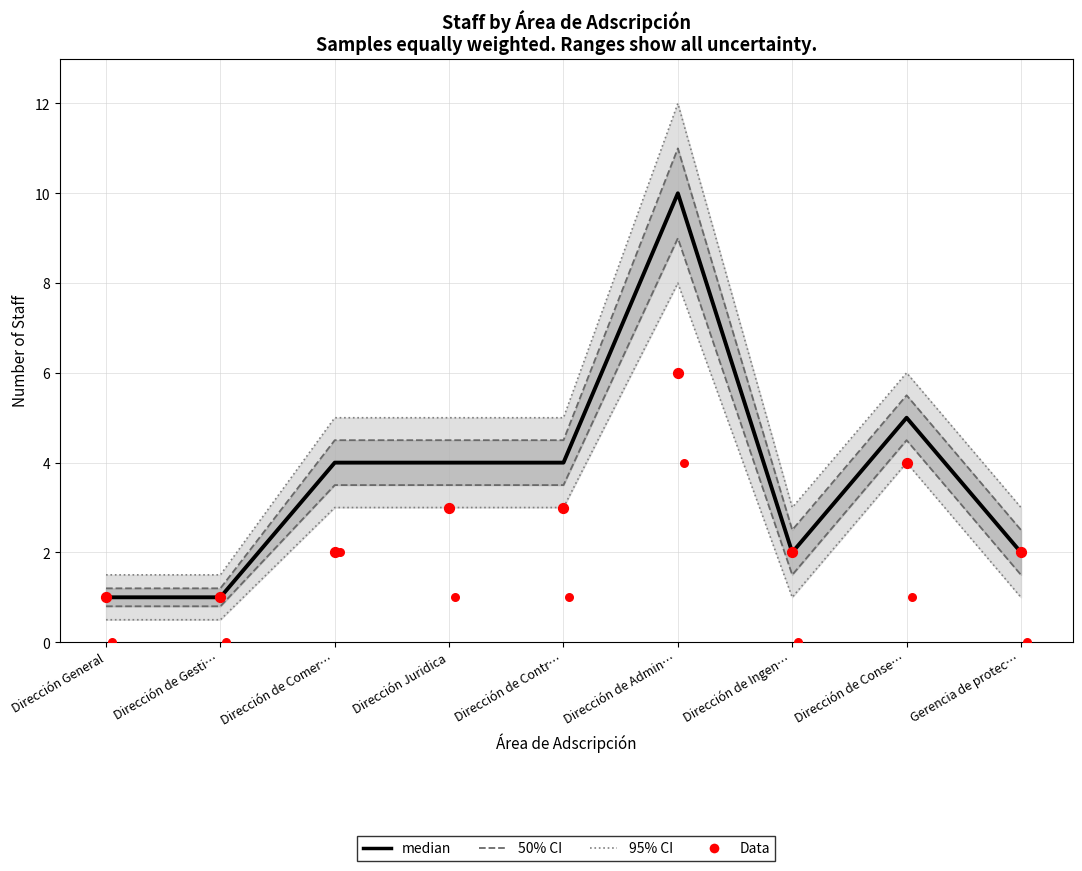

What is the total value across all series at Dirección de Conse…?

18.5